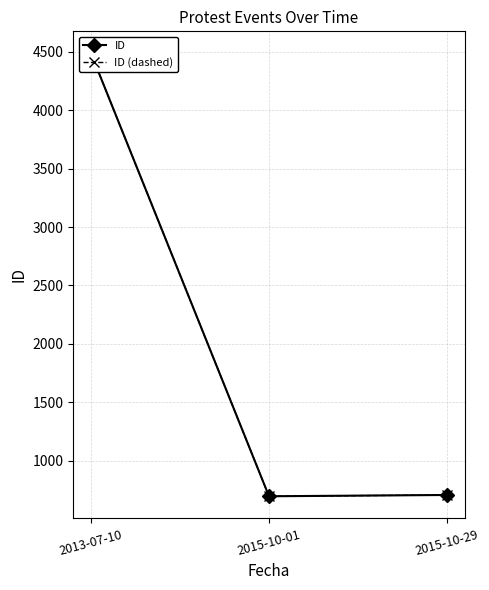

How many lines are shown in the chart?

2